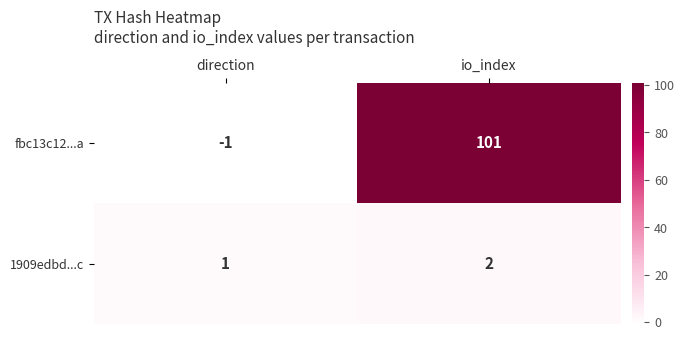

Rank the series at io_index from highest to lowest value.

fbc13c12...a, 1909edbd...c